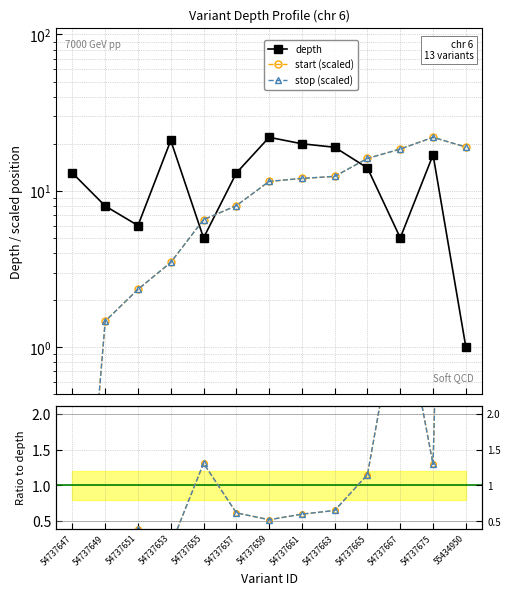

What is the highest value of the stop (scaled) series?

22.0